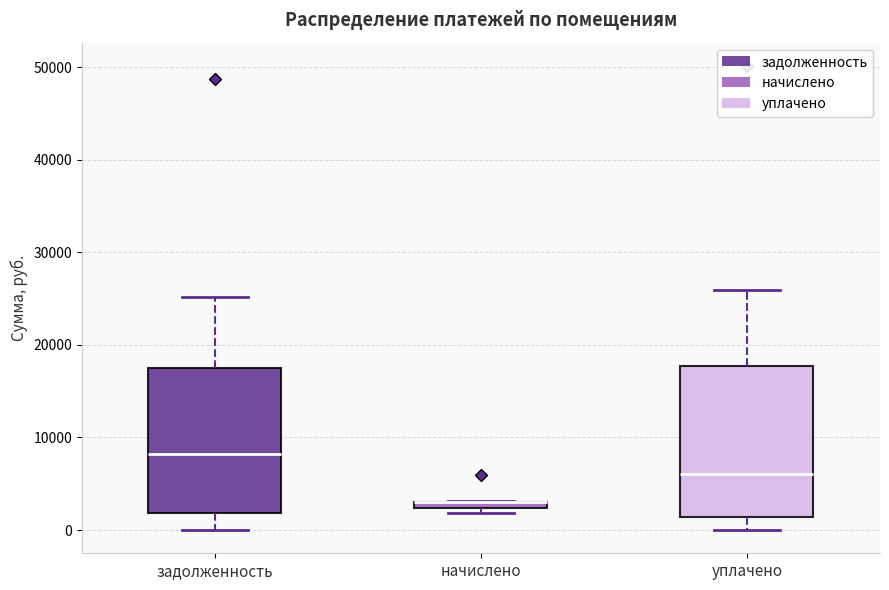

Where does the upper whisker of the box for задолженность end on the y-axis? The values are not printed on the chart, so give them approximately, as read against the axis.

25000